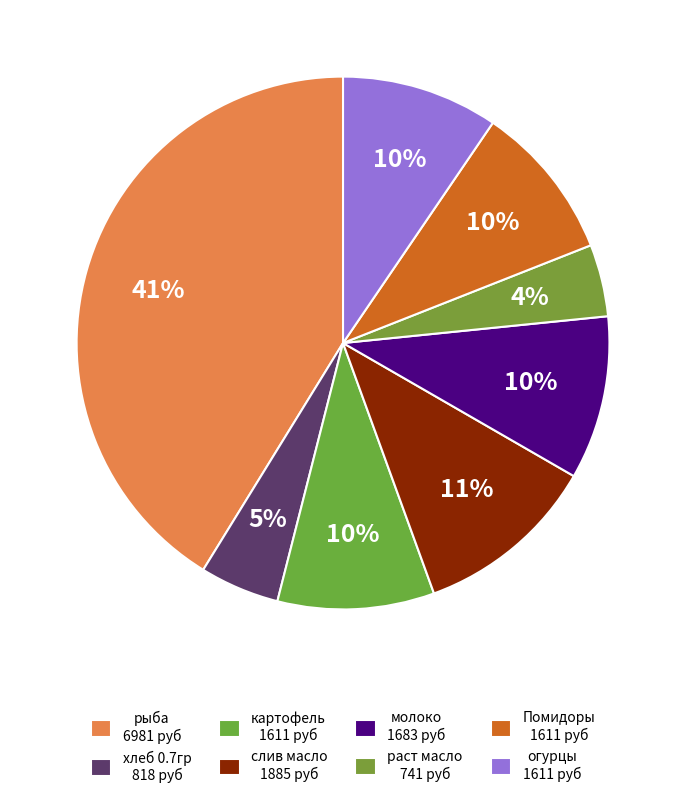

To the nearest percent, what portion does хлеб 0.7гр represent?

5%